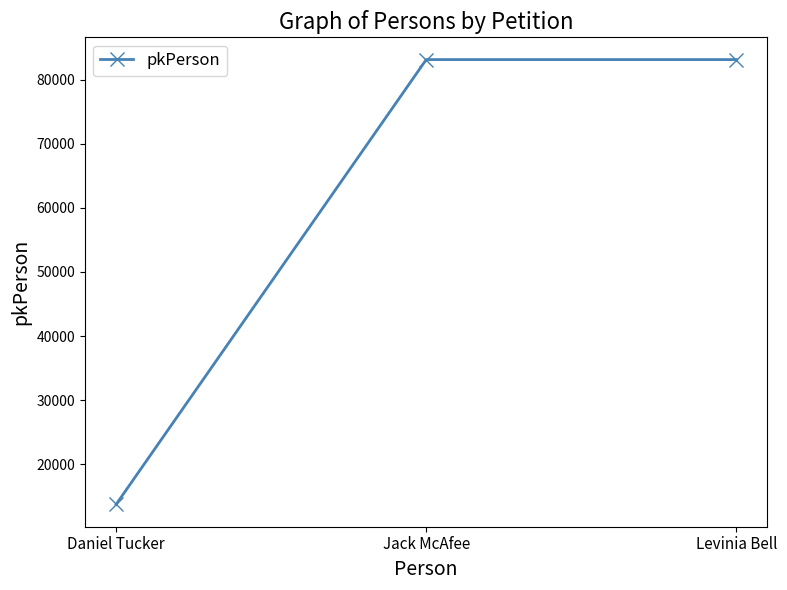

How many series are shown in this chart?

1